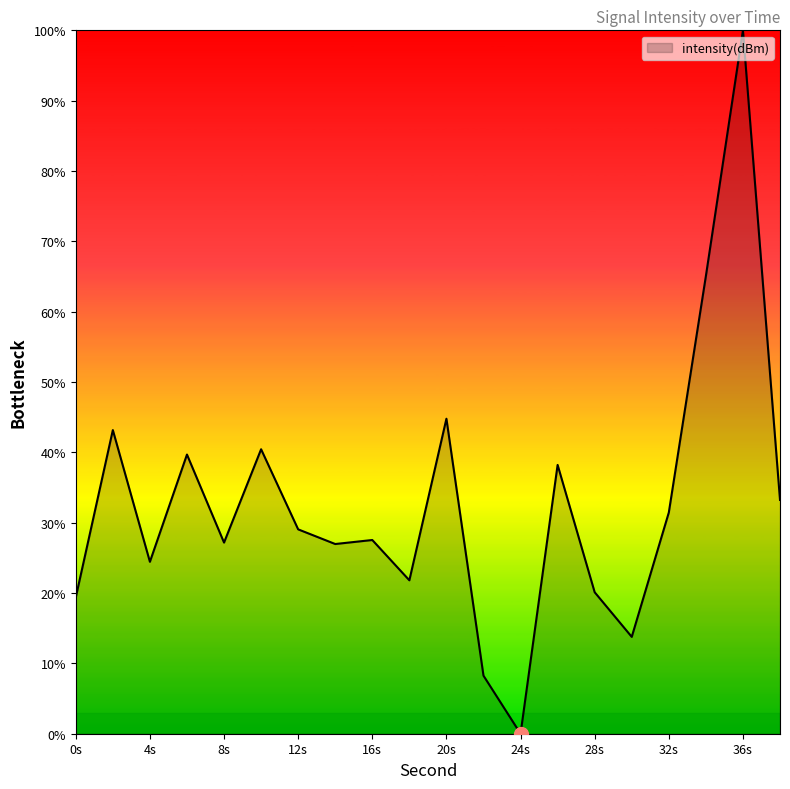

What is the maximum value shown in the chart?

100.0